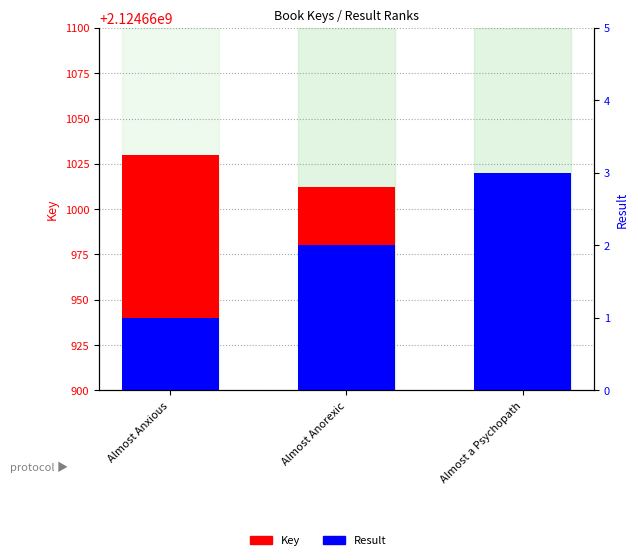

What is the label of the 2nd bar from the right?

Almost Anorexic